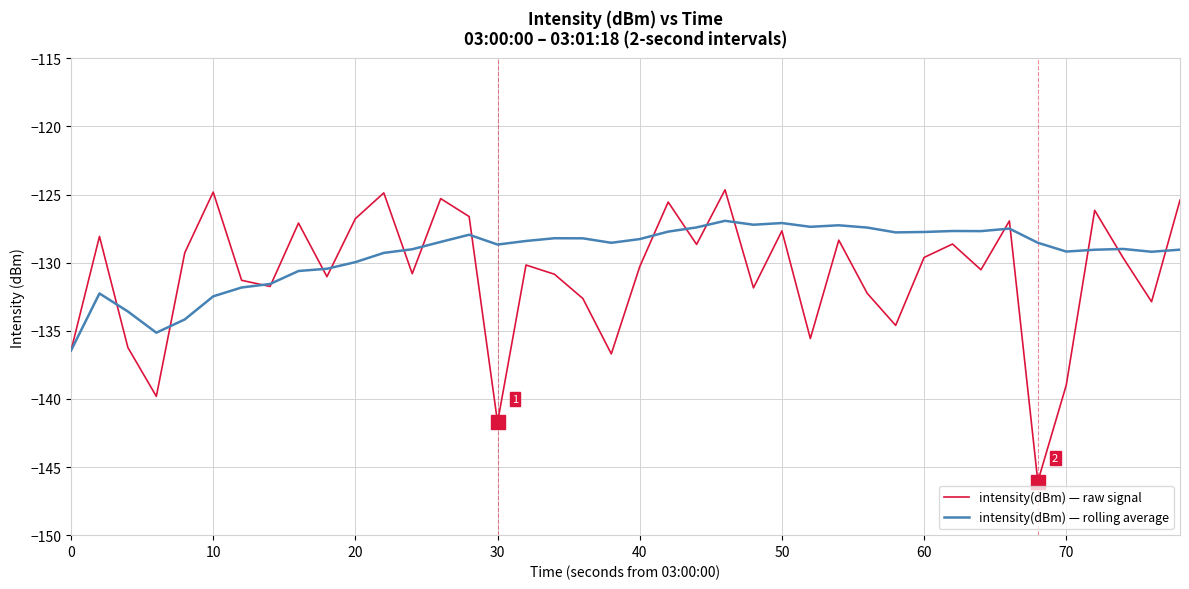

Which series has the largest range (max minus min)?

intensity(dBm) — raw signal